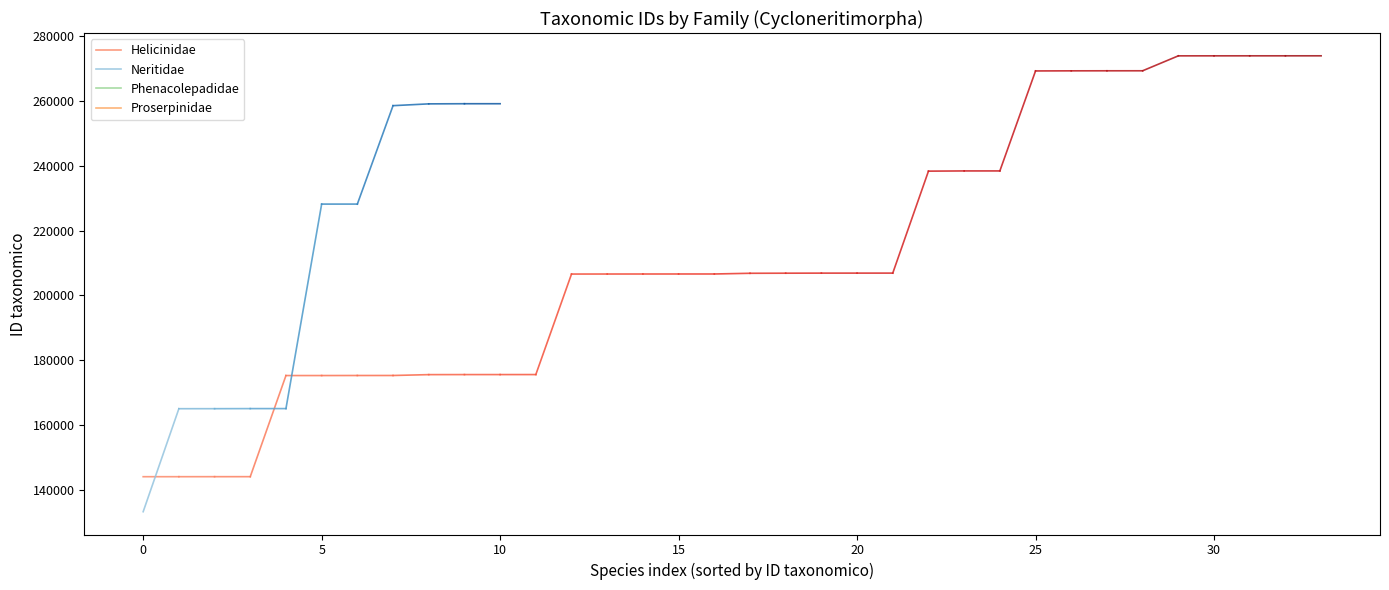

The Helicinidae series shows 144146 at 0. True or false?

True